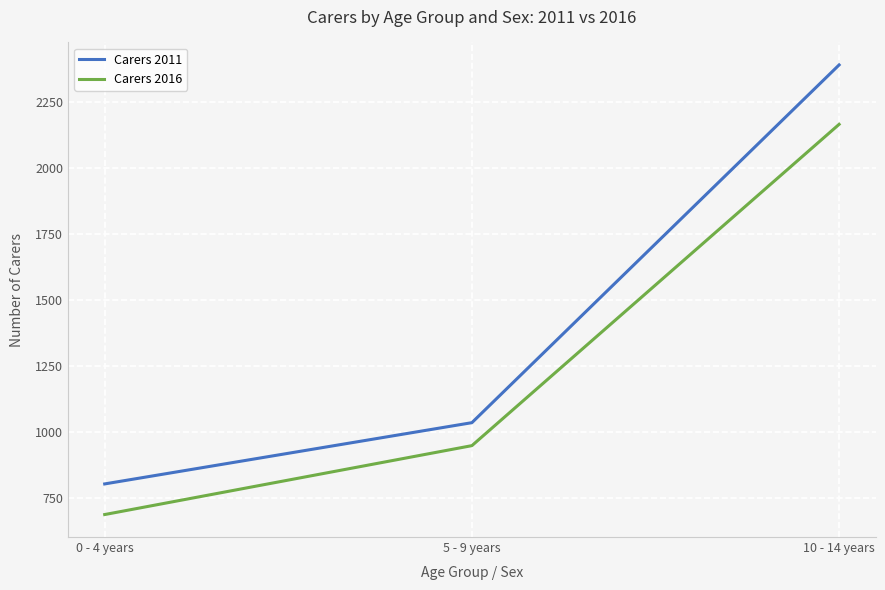

What value does the Carers 2011 series have at 5 - 9 years, to the nearest 100?

1000